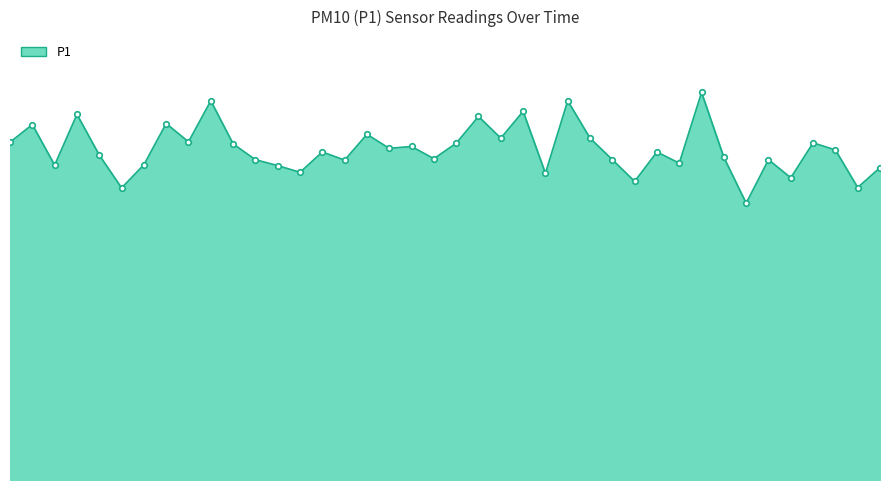

What is the difference between the maximum and second lowest values?

4.7